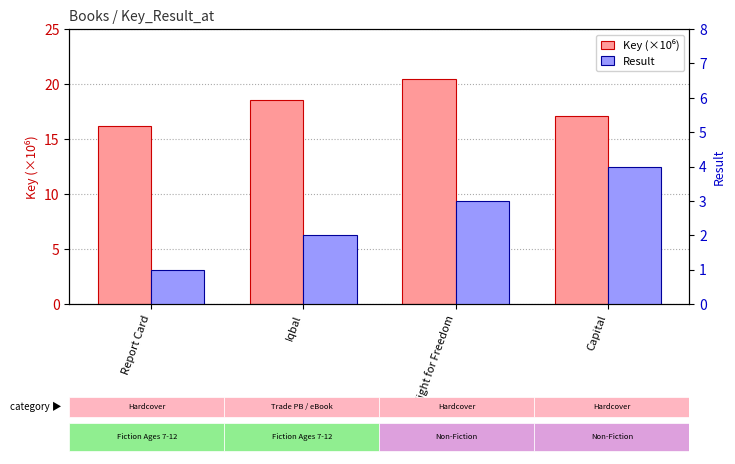

Where is Result nearest to the value 2?

Iqbal